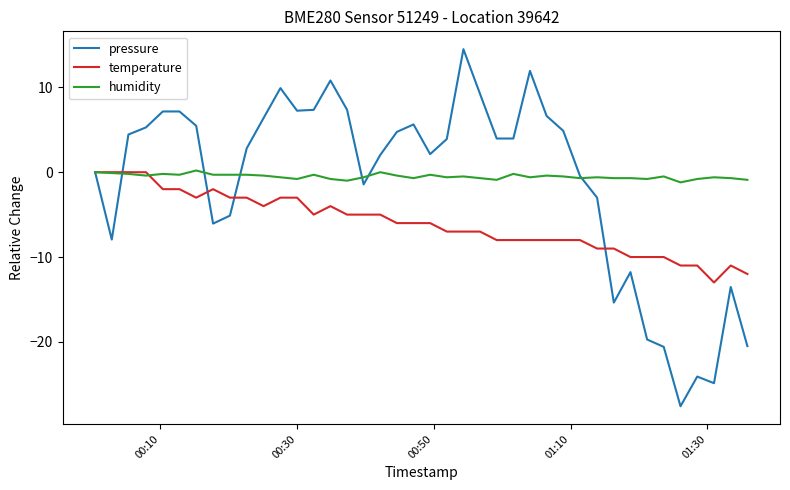

What is the maximum value for pressure?

14.5